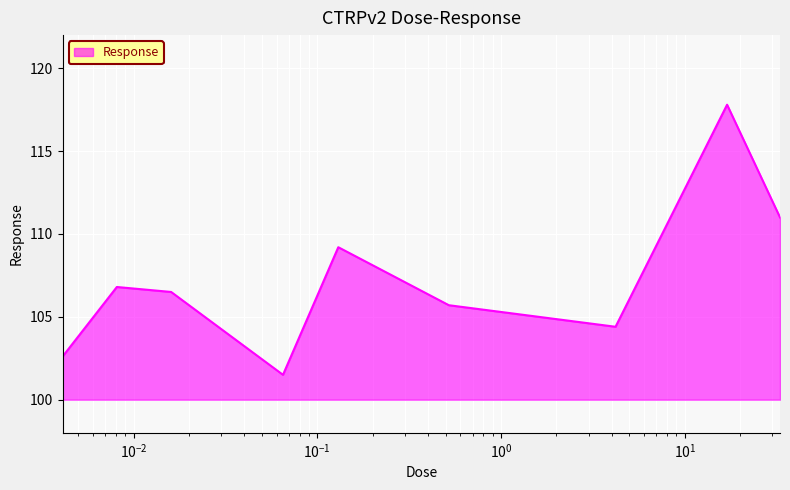

Count the number of categories in the chart.

9